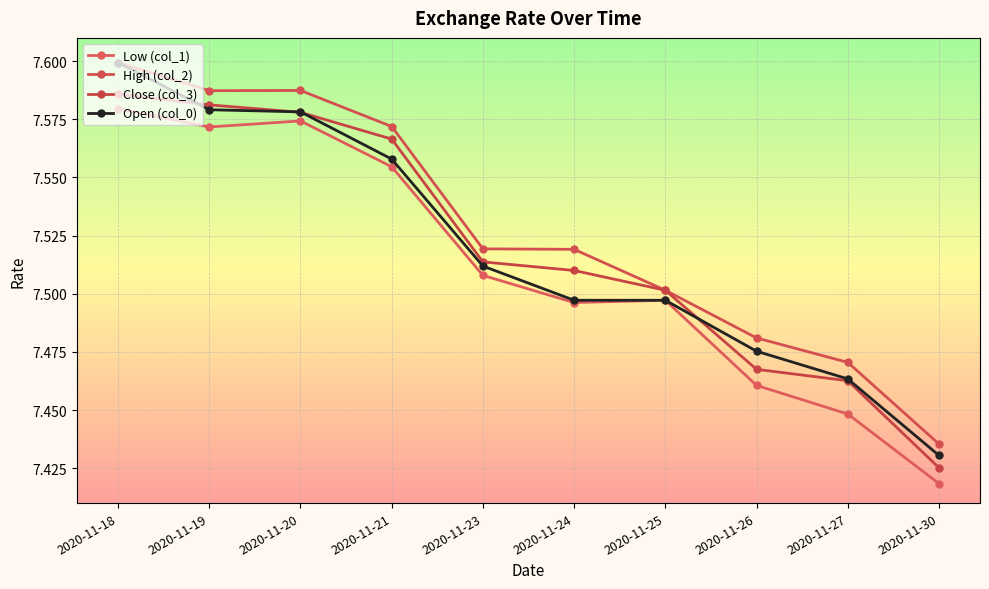

What are all the series names shown in the legend?

Low (col_1), High (col_2), Close (col_3), Open (col_0)